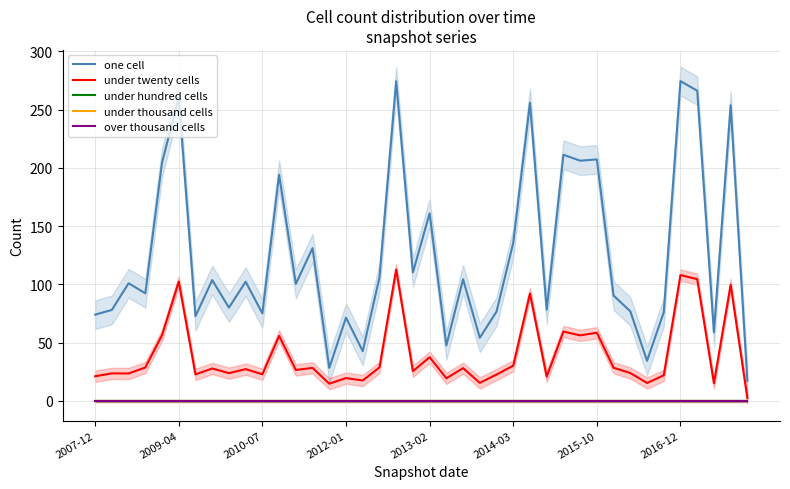

Between 2013-02 and 32, which series saw the biggest shift?

one cell